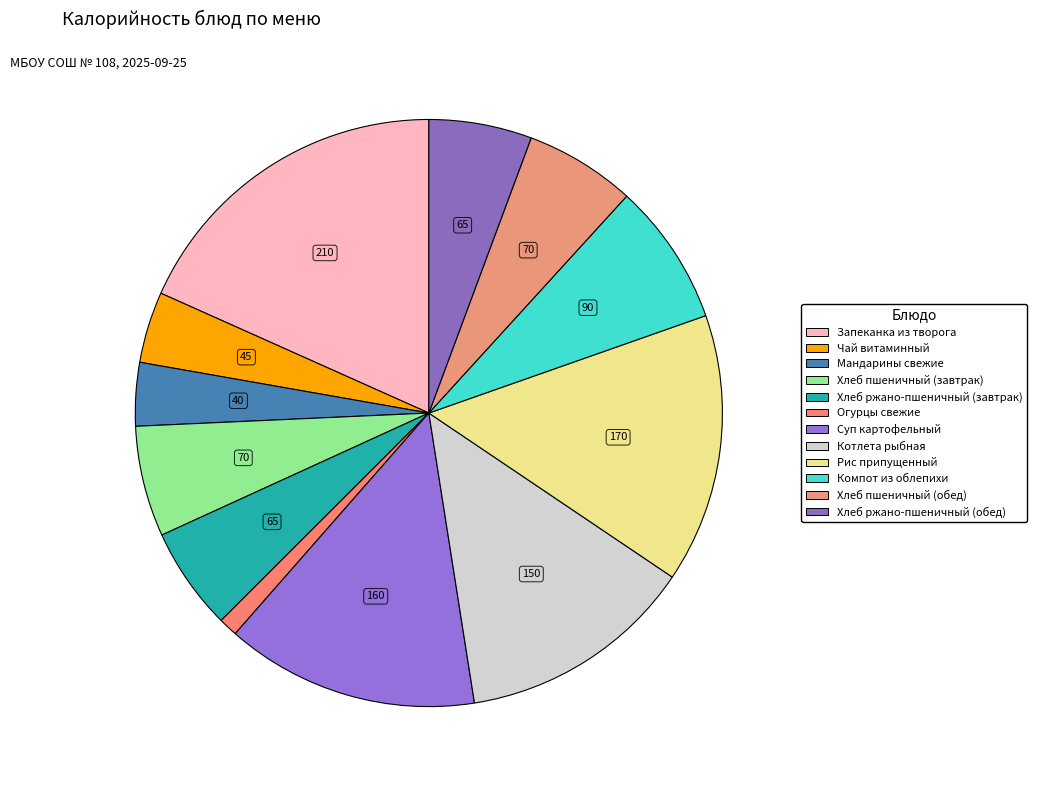

Does Хлеб ржано-пшеничный (обед) account for over 50% of the chart?

No